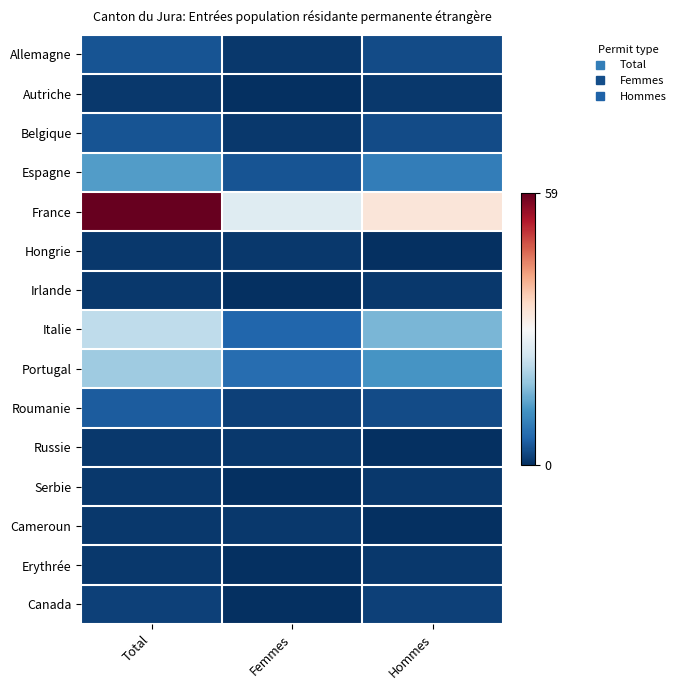

At which category is the sum across all series the highest?

Total